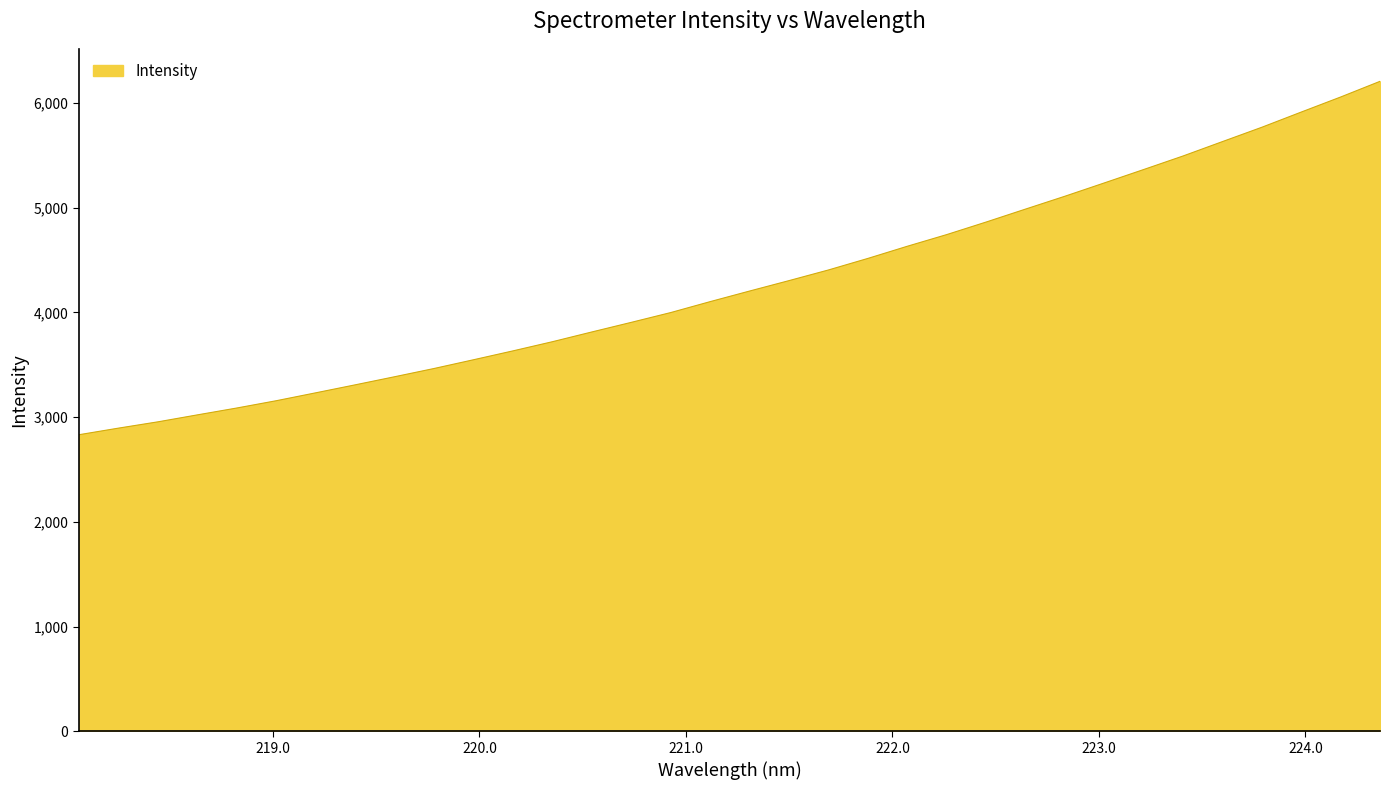

What is the greatest value displayed?

6207.5